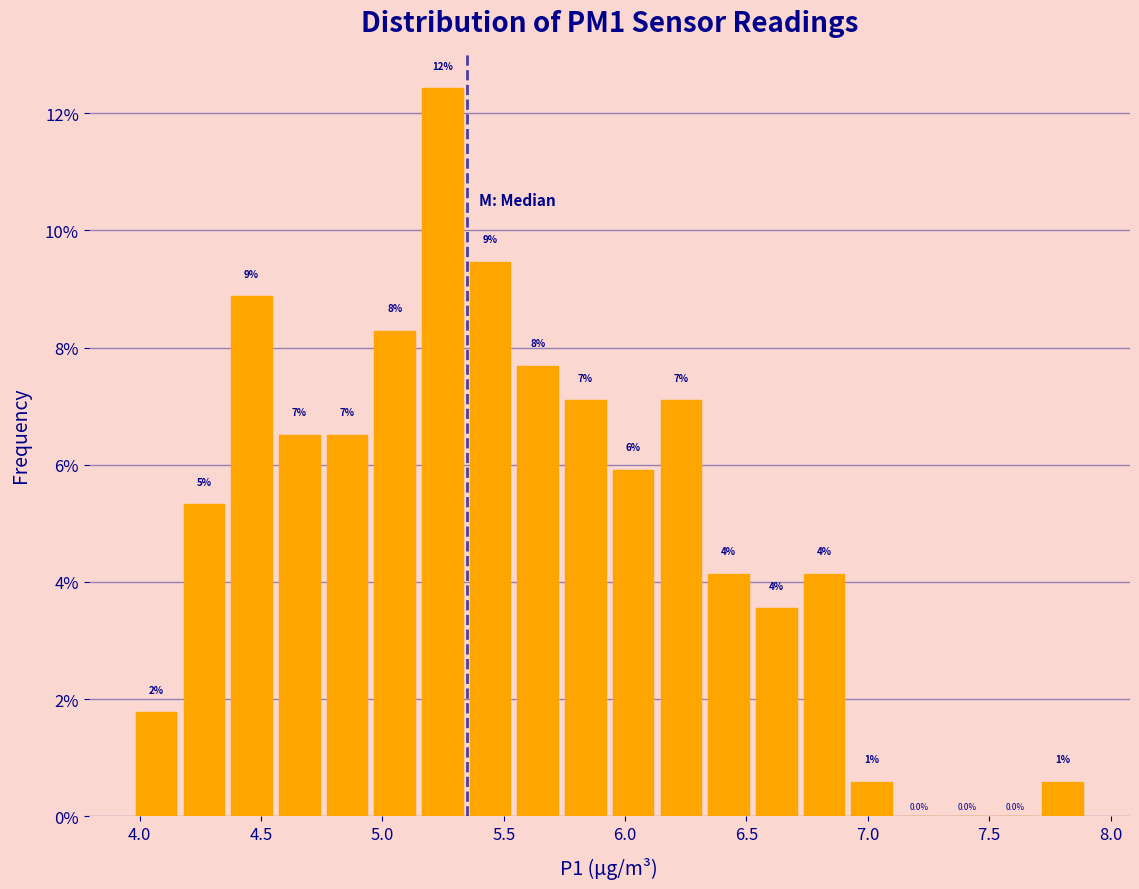

Around what value on the x-axis is the tallest bar? Give the approximate position of its centre, as read against the axis.

5.25